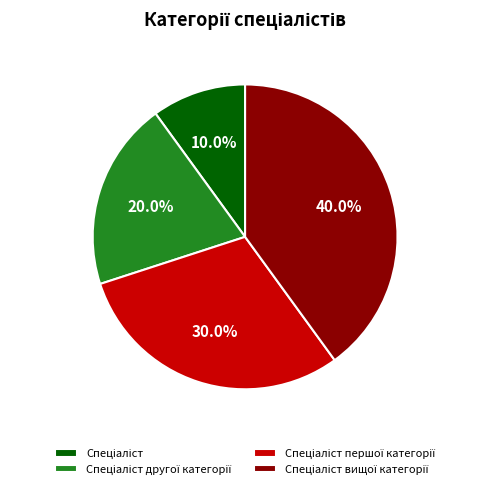

Does any single category account for the majority?

No